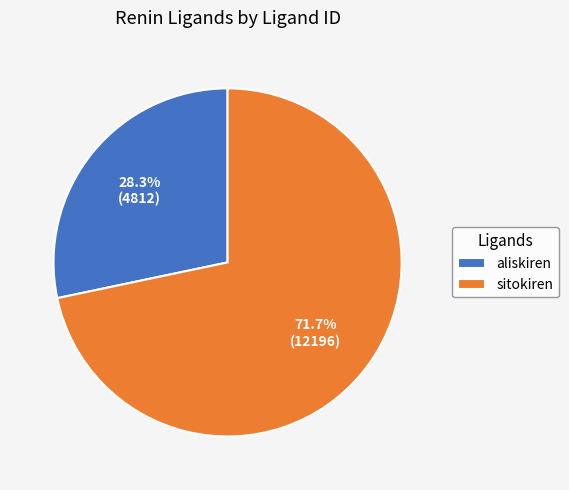

To the nearest percent, what is the difference between the largest and smallest slice percentages?

43%